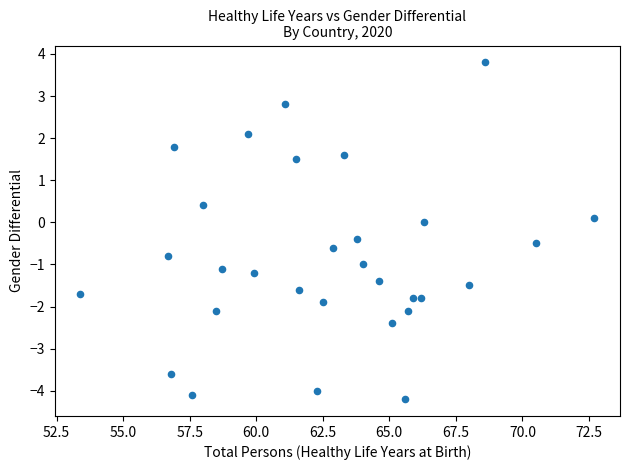

What is the range of Y values (max minus min)?

8.0